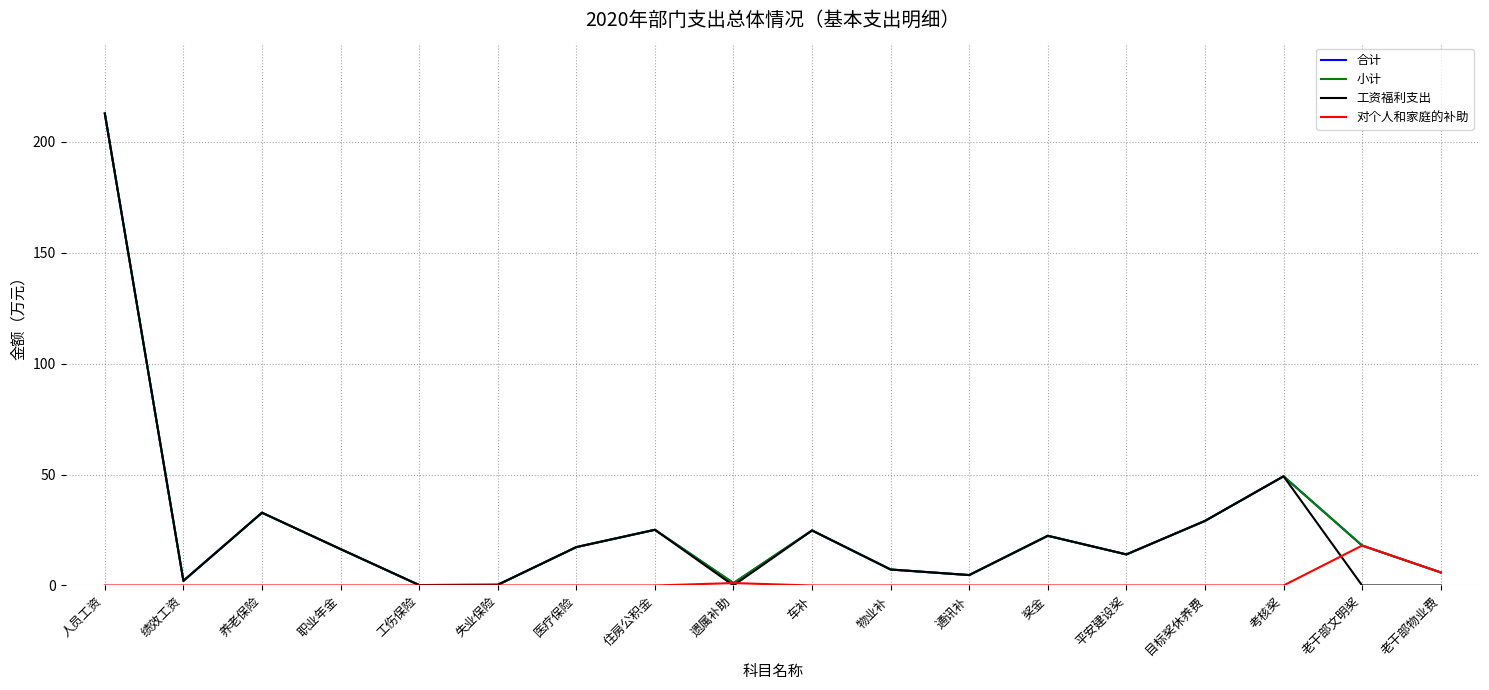

Does the chart display data point markers on the line(s)?

No